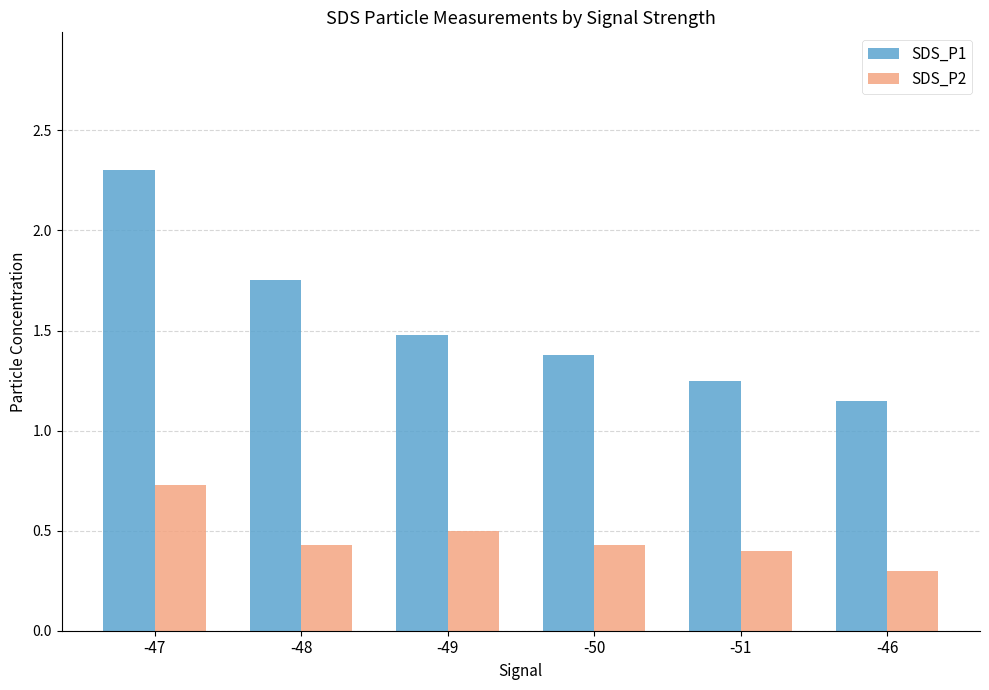

What is the label of the 6th bar from the left?

-46